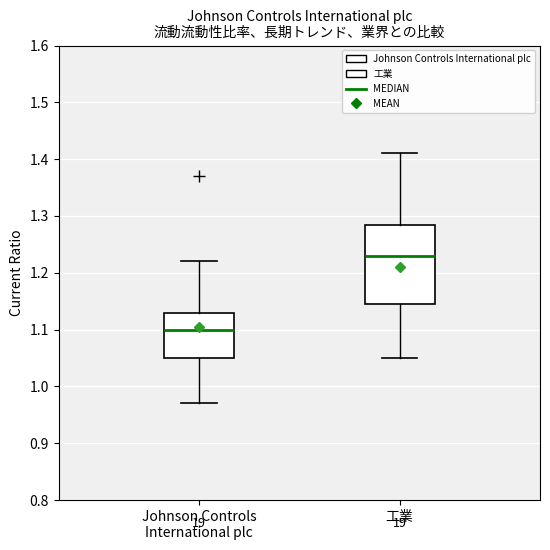

Which box has the highest median line?

工業